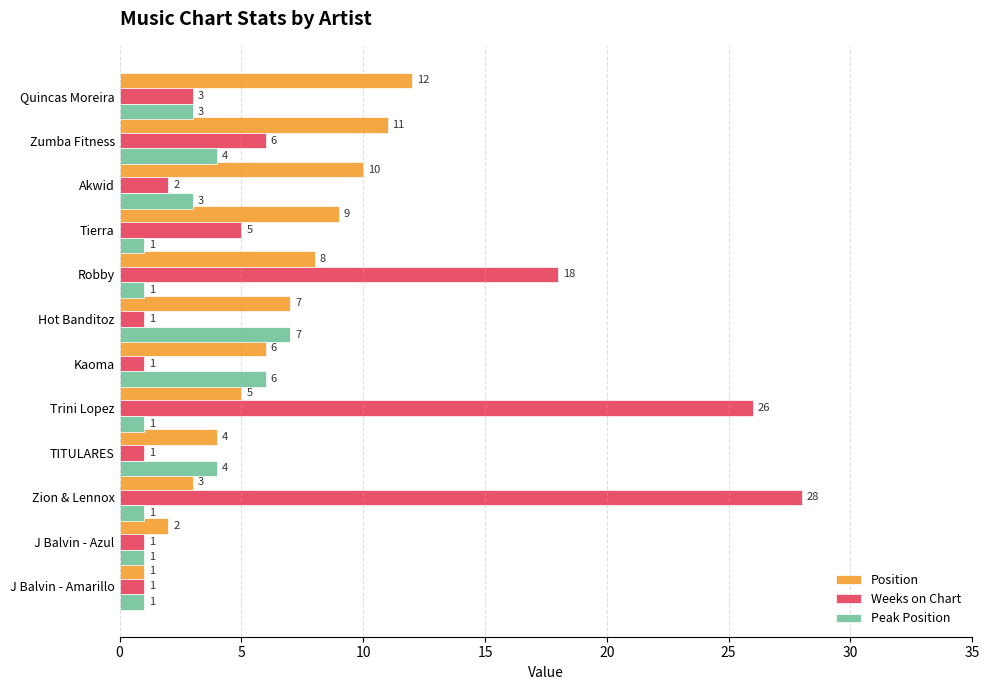

The Peak Position series shows 6 at Kaoma. True or false?

True